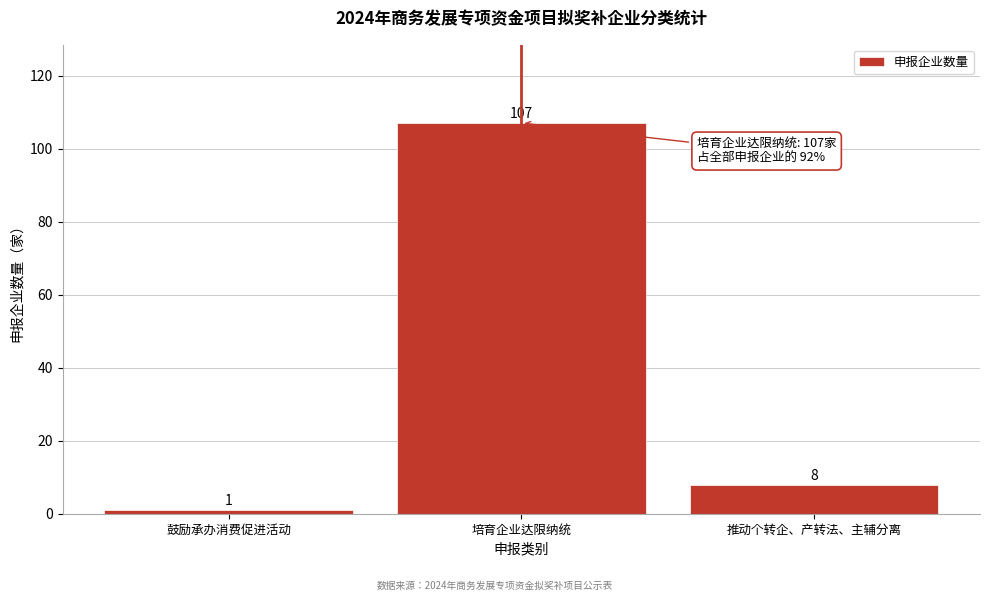

Reading left to right, transcribe all the data shown in this chart.

鼓励承办消费促进活动=1	培育企业达限纳统=107	推动个转企、产转法、主辅分离=8